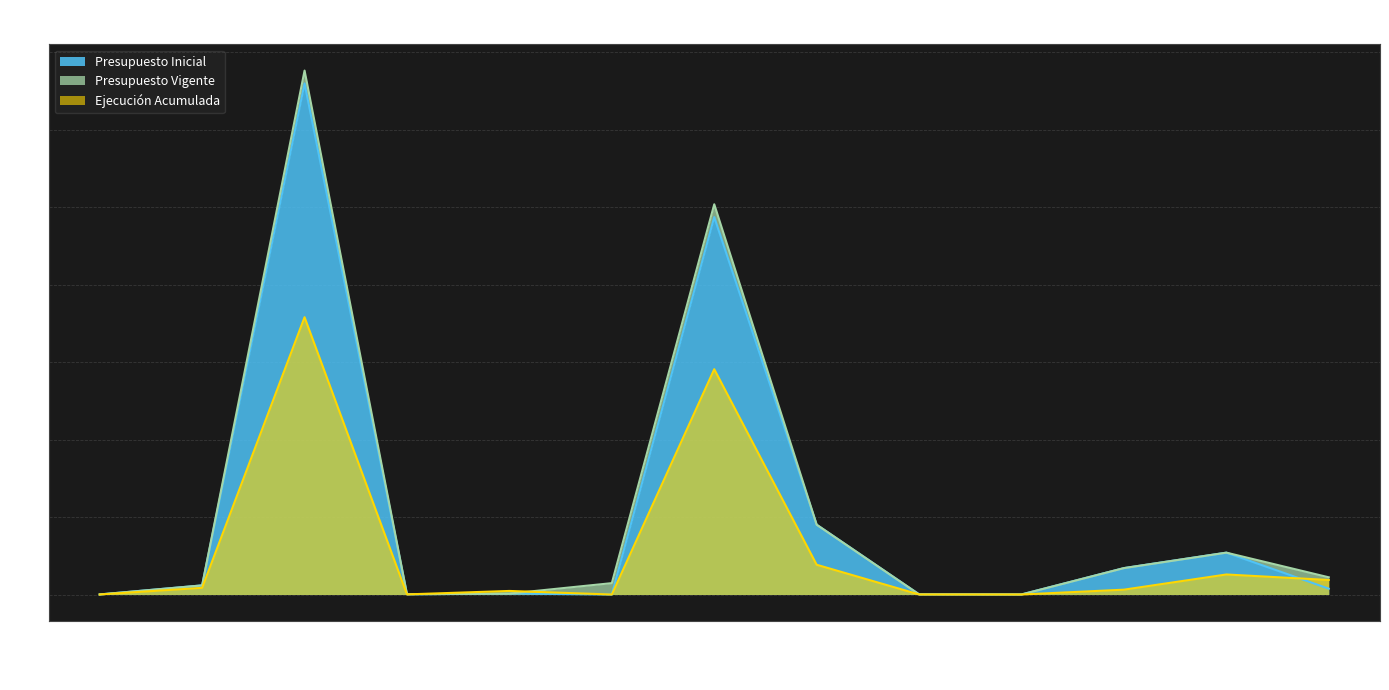

How many values in the Presupuesto Vigente series exceed 1469563?

6